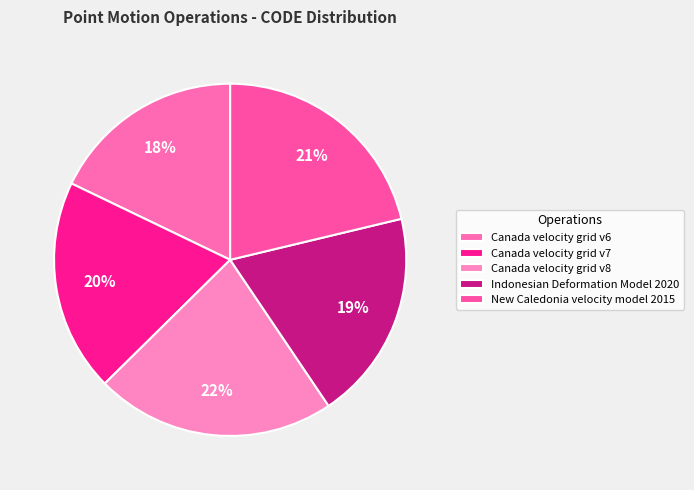

What is the ratio of the value at Canada velocity grid v6 to the value at Canada velocity grid v7?

0.9